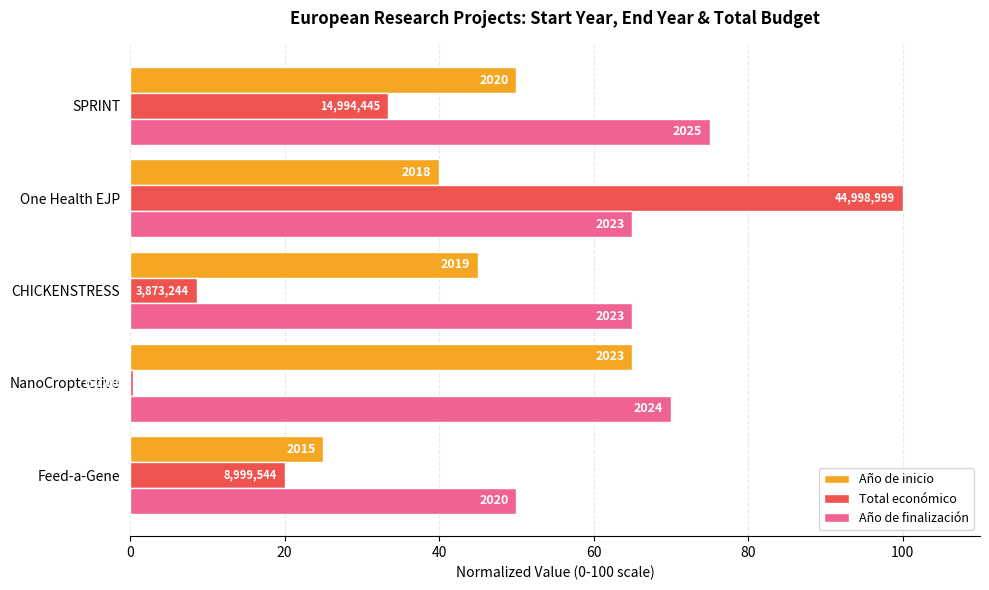

What are all the series names shown in the legend?

Año de inicio, Total económico, Año de finalización